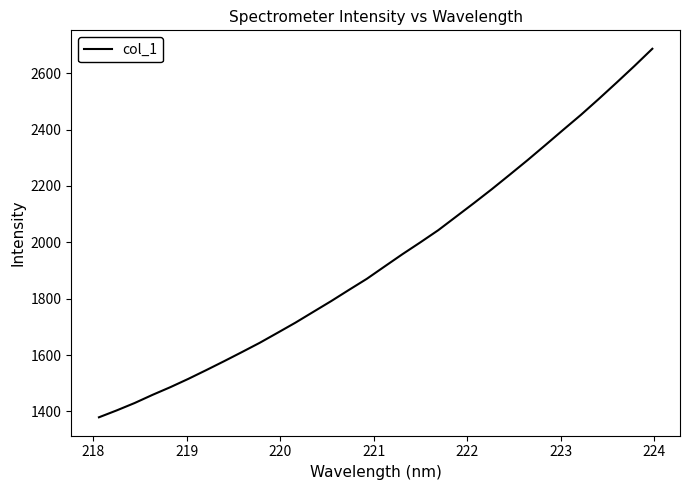

What is the difference between the maximum and minimum values?

1307.8